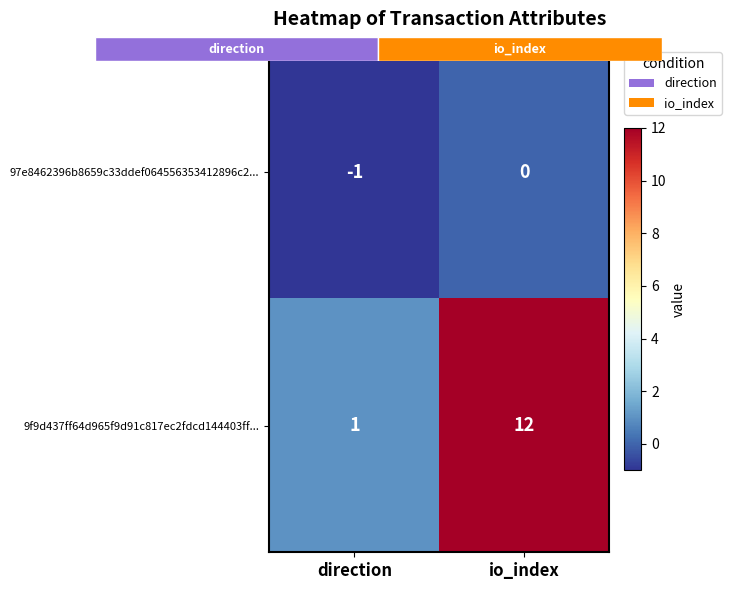

What is the difference between the 97e8462396b8659c33ddef064556353412896c2... values at io_index and direction?

1